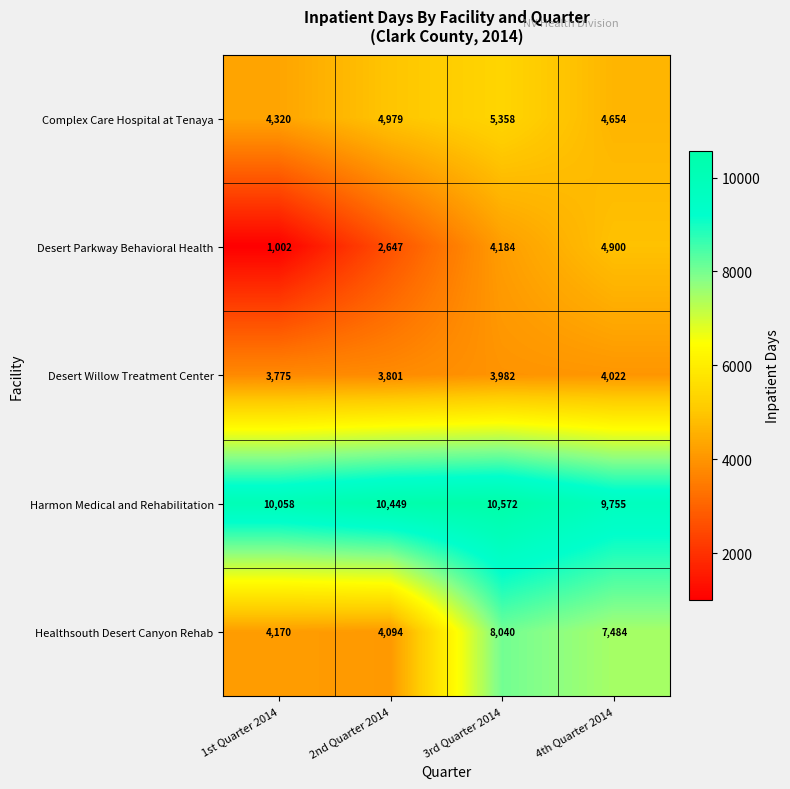

Reading left to right, what are all the values shown in this chart?

Complex Care Hospital at Tenaya: 4320	4979	5358	4654
Desert Parkway Behavioral Health: 1002	2647	4184	4900
Desert Willow Treatment Center: 3775	3801	3982	4022
Harmon Medical and Rehabilitation: 10058	10449	10572	9755
Healthsouth Desert Canyon Rehab: 4170	4094	8040	7484